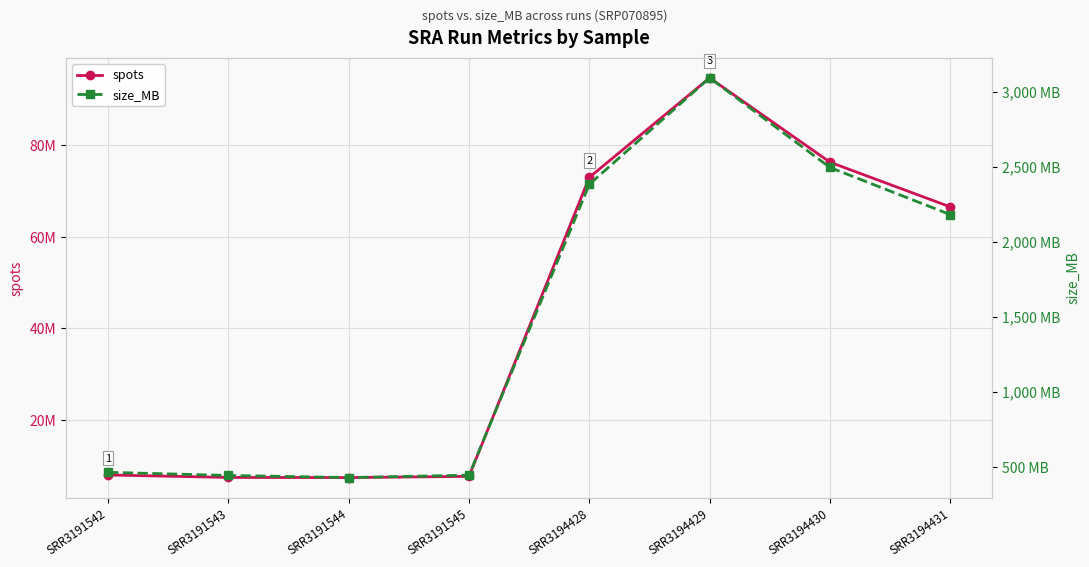

What is the sum of all spots values?

340842682